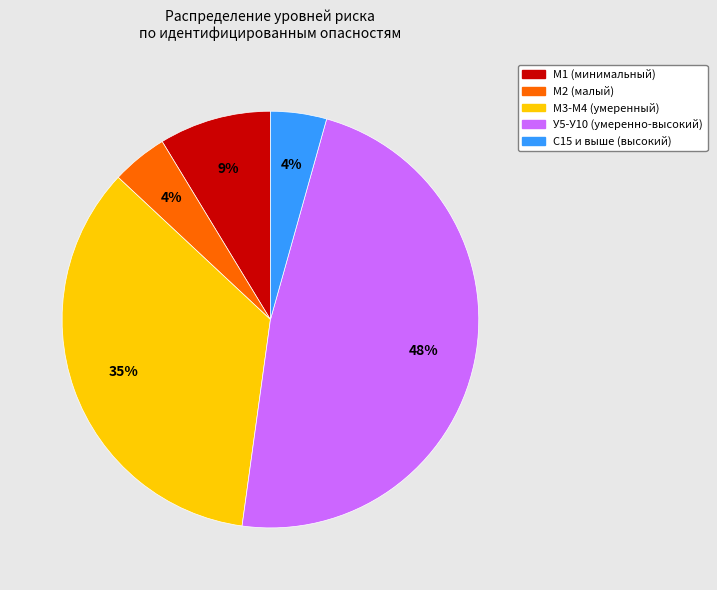

Count the number of slices in the pie.

5